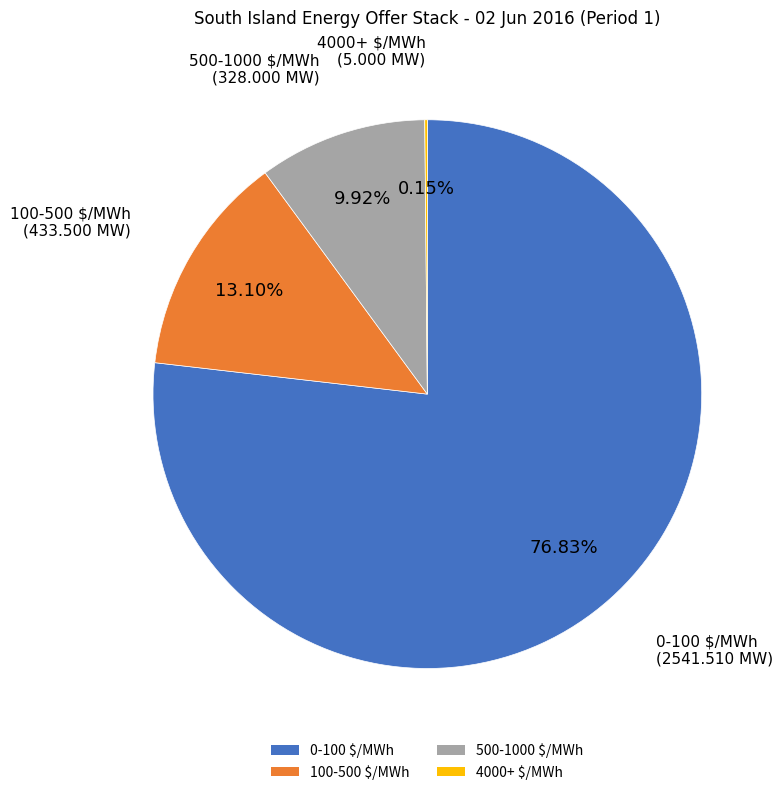

Does 500-1000 $/MWh represent more than half of the total?

No